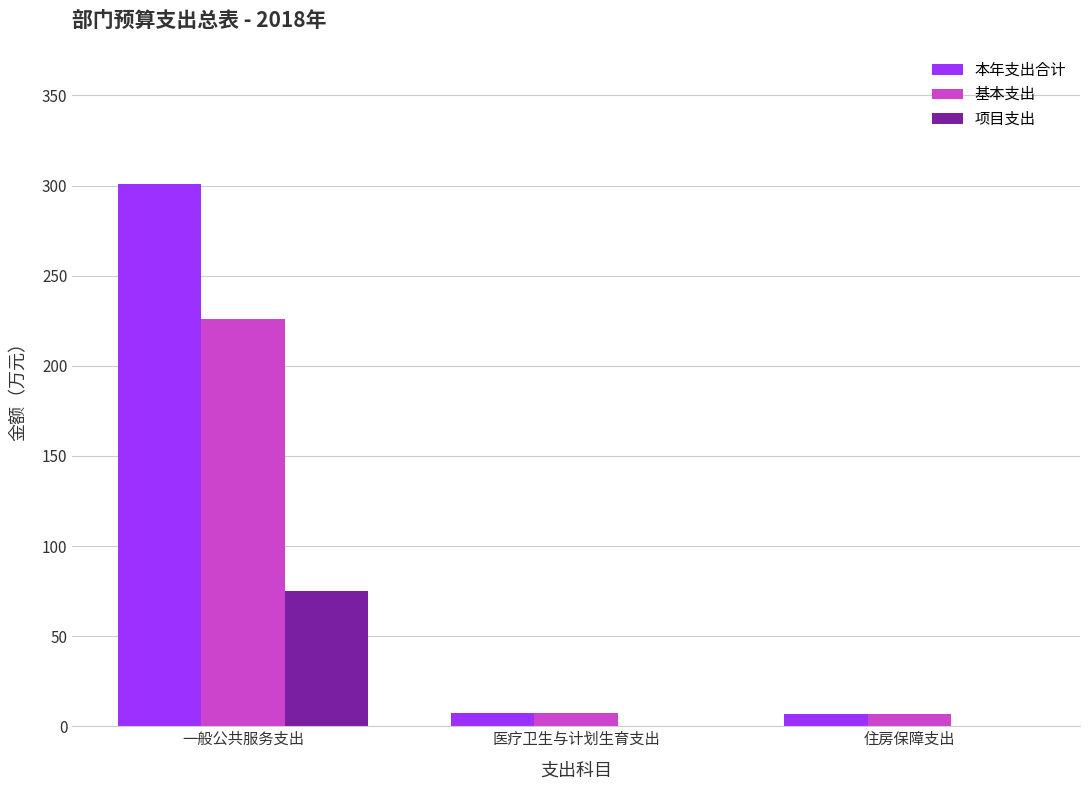

Read the 本年支出合计 value at 一般公共服务支出.

301.1